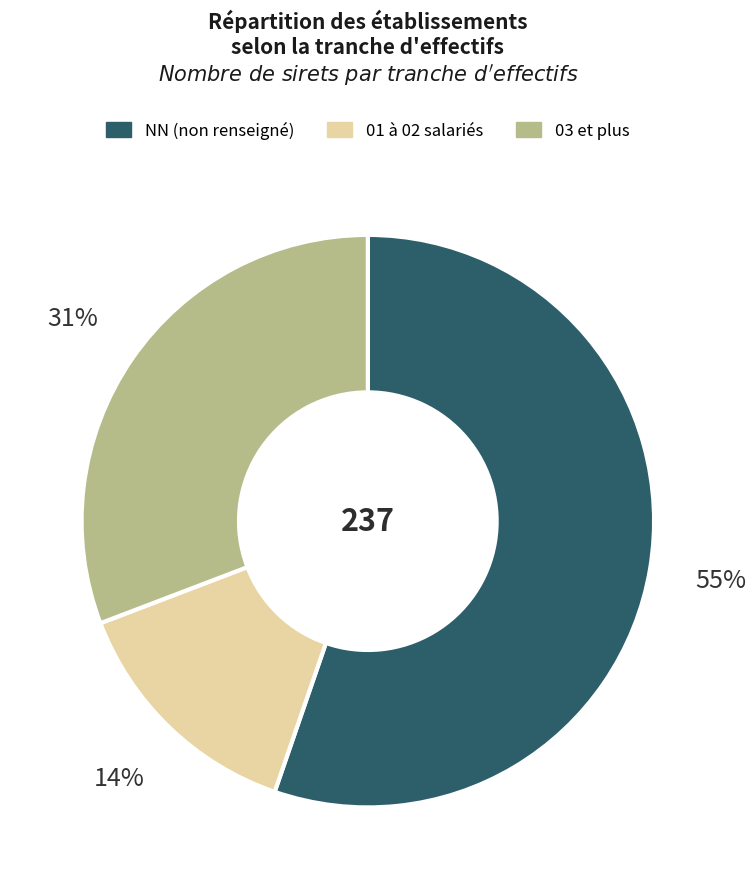

Combined, do 03 et plus and NN (non renseigné) account for over 50%?

Yes